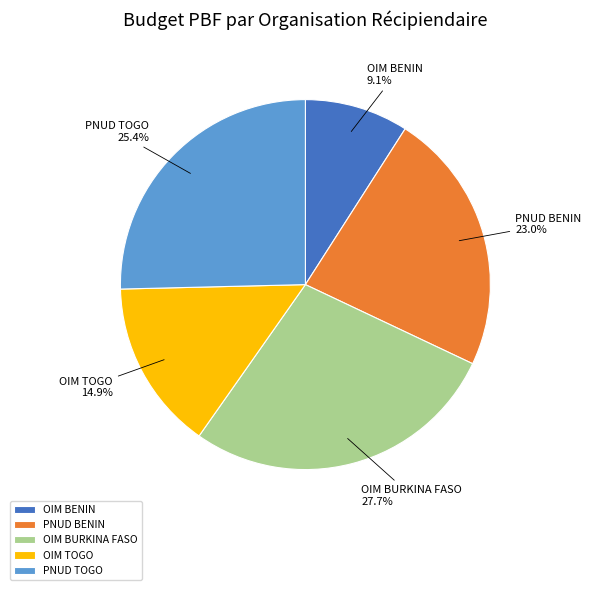

How many segments does this pie chart have?

5